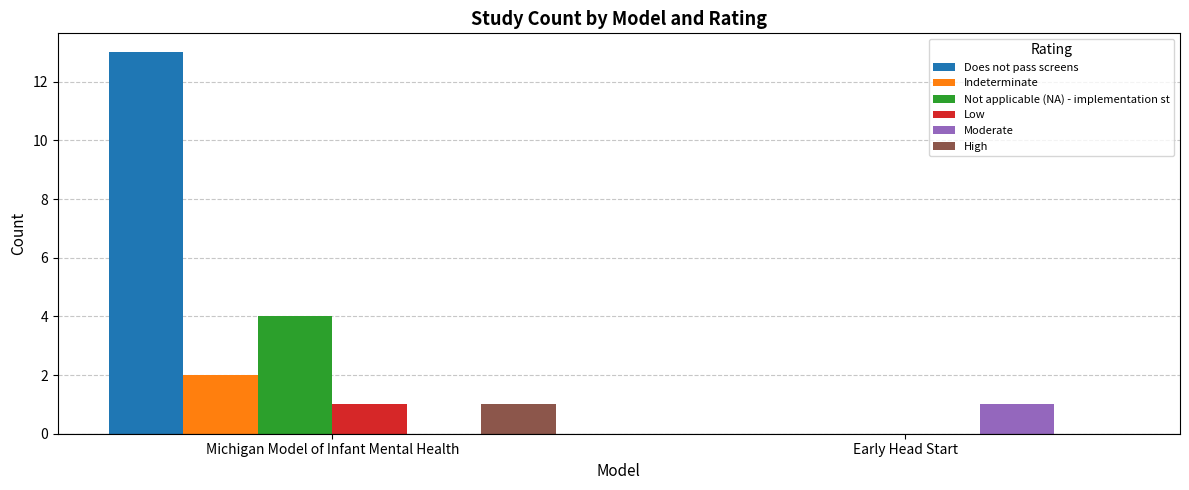

Which series changed the most between Michigan Model of Infant Mental Health and Early Head Start?

Does not pass screens